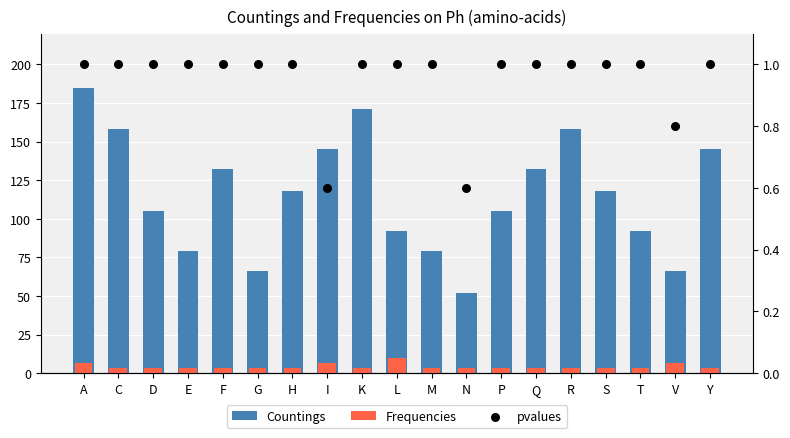

Which series contains the lowest Y value?

pvalues